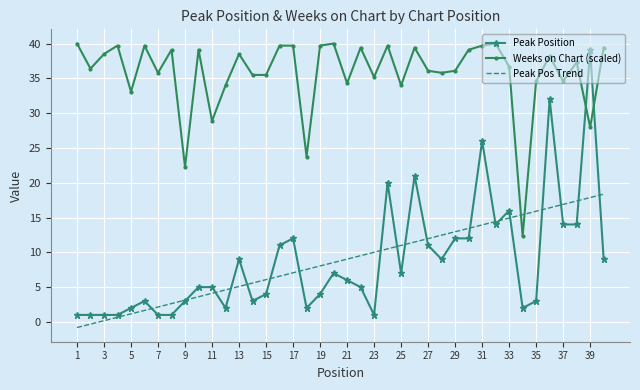

What is the maximum value for Peak Position?

39.0